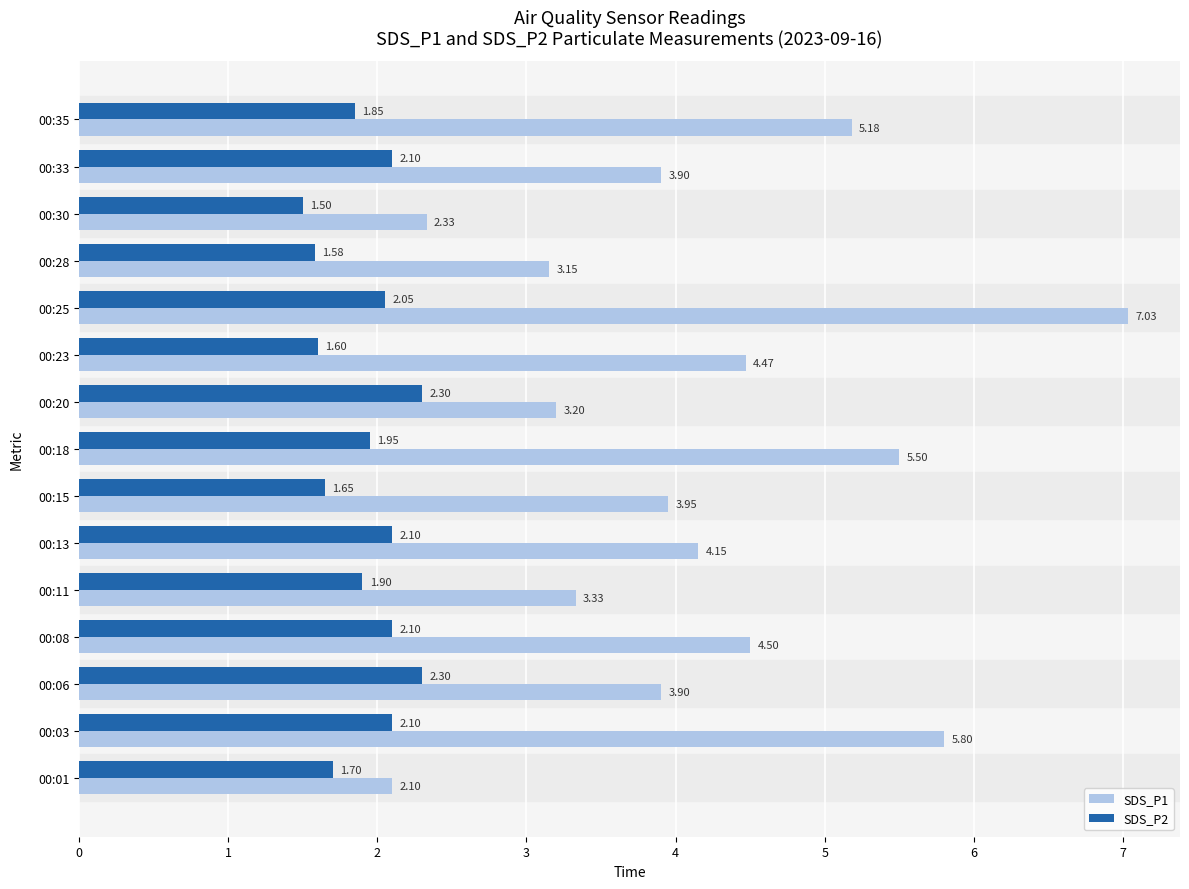

What is the average value of the SDS_P2 series?

1.9